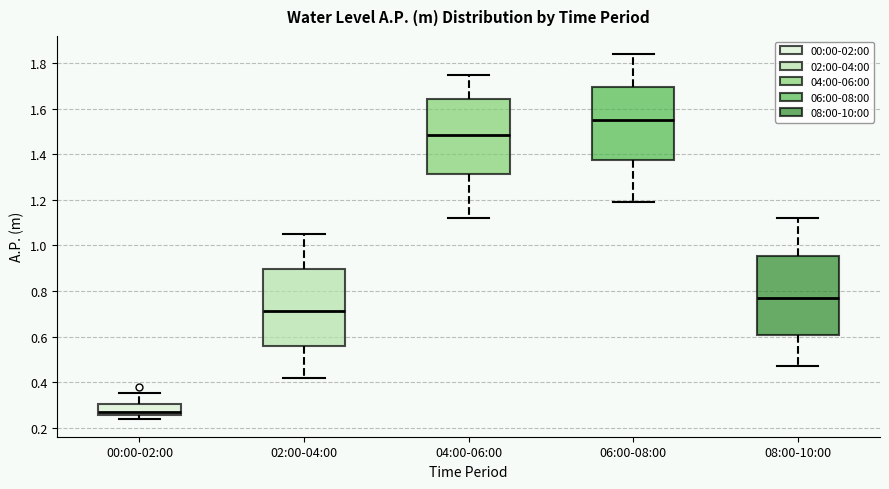

Which box's median line is the lowest?

00:00-02:00